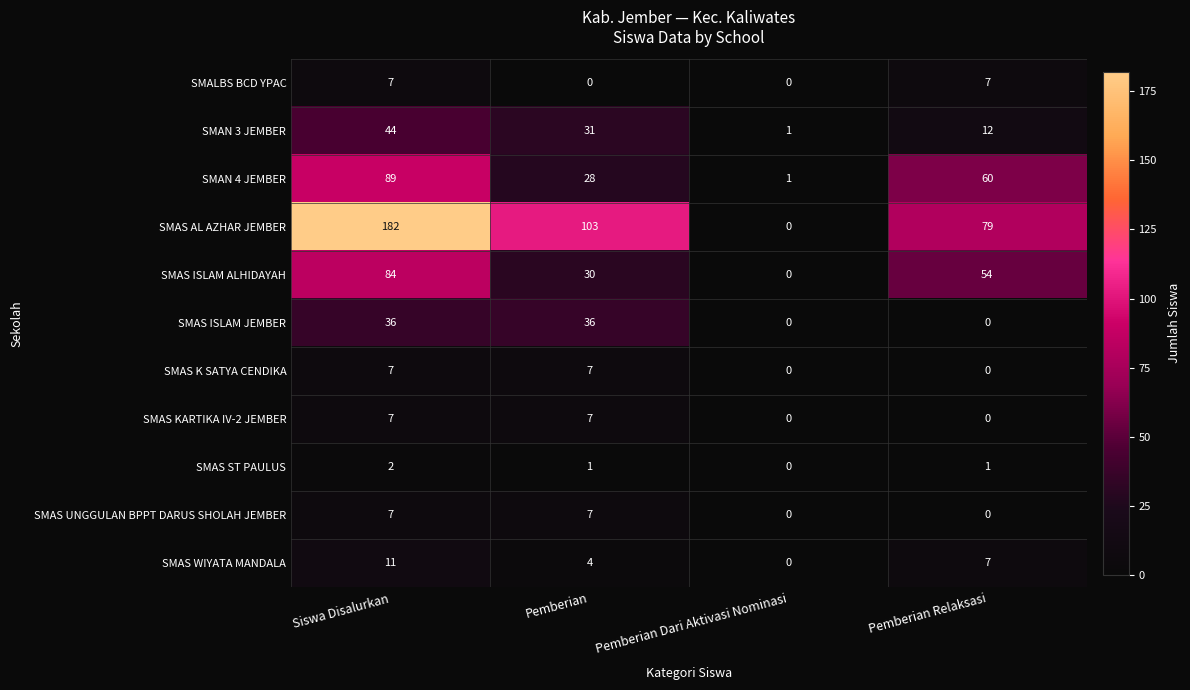

What is the maximum value shown in the chart?

182